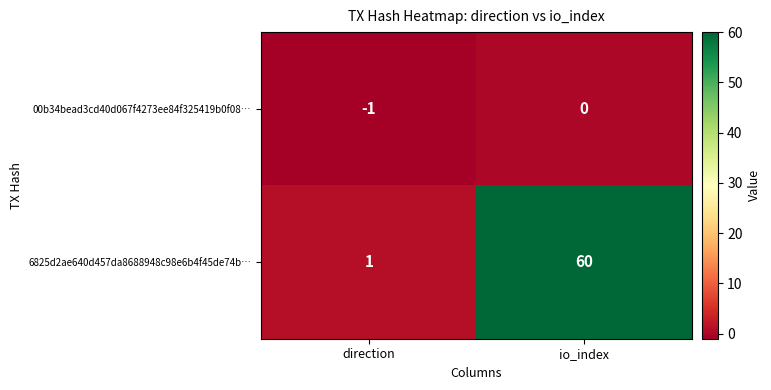

Is it true that 6825d2ae640d457da8688948c98e6b4f45de74b… equals 60 at io_index?

True